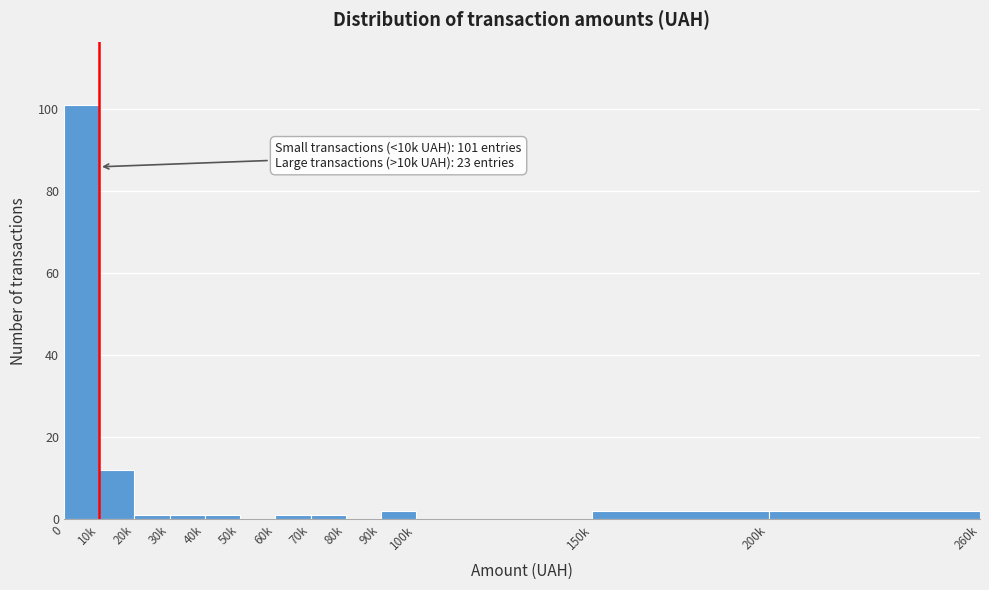

Reading left to right, transcribe all the data shown in this chart.

0=101	10k=12	20k=1	30k=1	40k=1	50k=0	60k=1	70k=1	80k=0	90k=2	100k=0	150k=2	200k=2